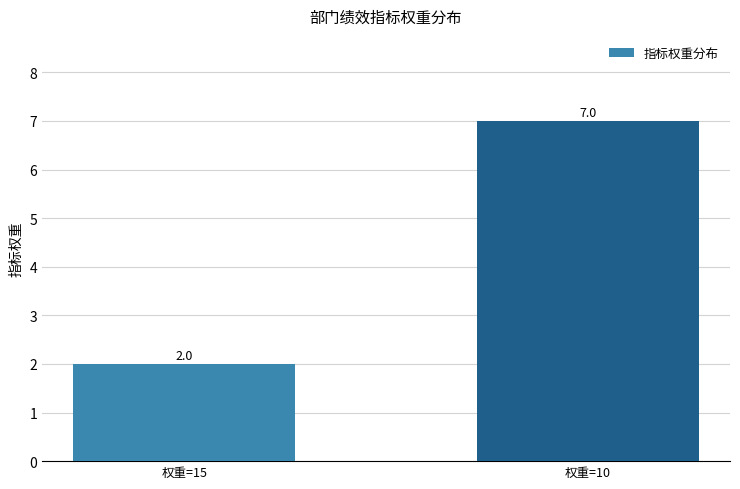

Reading right to left, extract all data points from this chart.

7	2